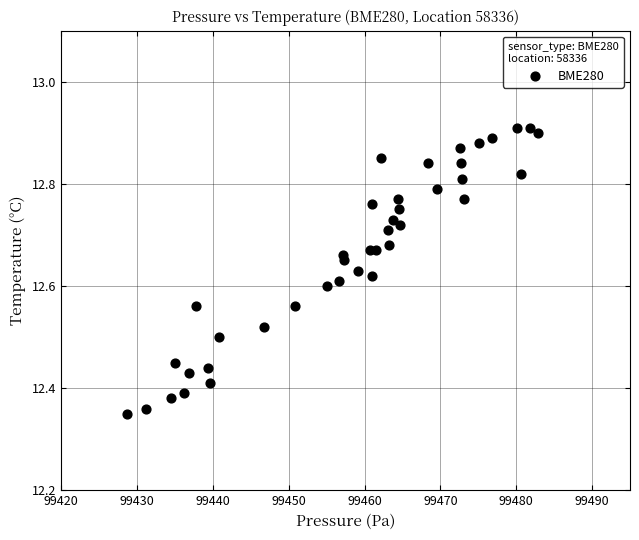

What is the range of Y values (max minus min)?

0.6